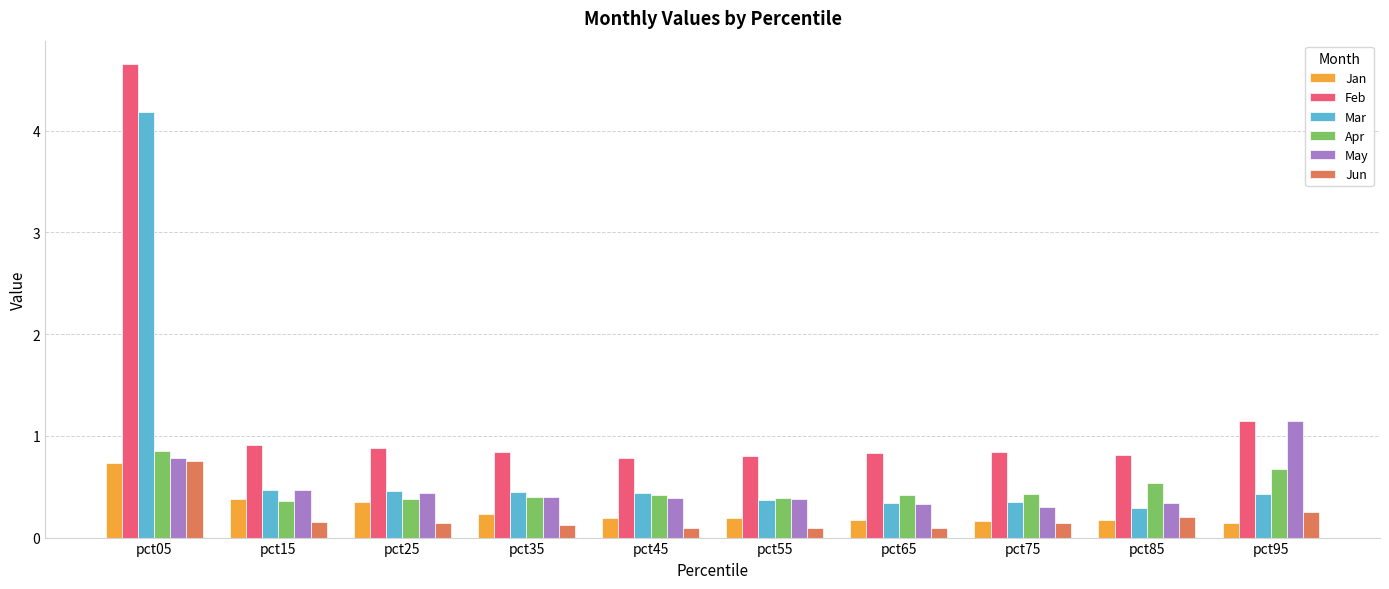

Is the value of Jun at pct35 greater than the value of Jan at pct25?

No